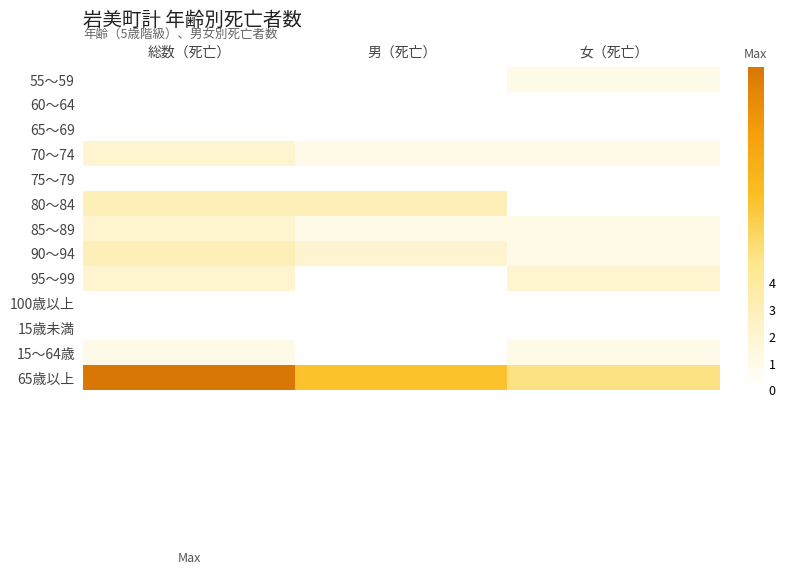

At 女（死亡）, list the series in order from smallest to largest.

60～64, 65～69, 75～79, 80～84, 100歳以上, 15歳未満, 55～59, 70～74, 85～89, 90～94, 15～64歳, 95～99, 65歳以上